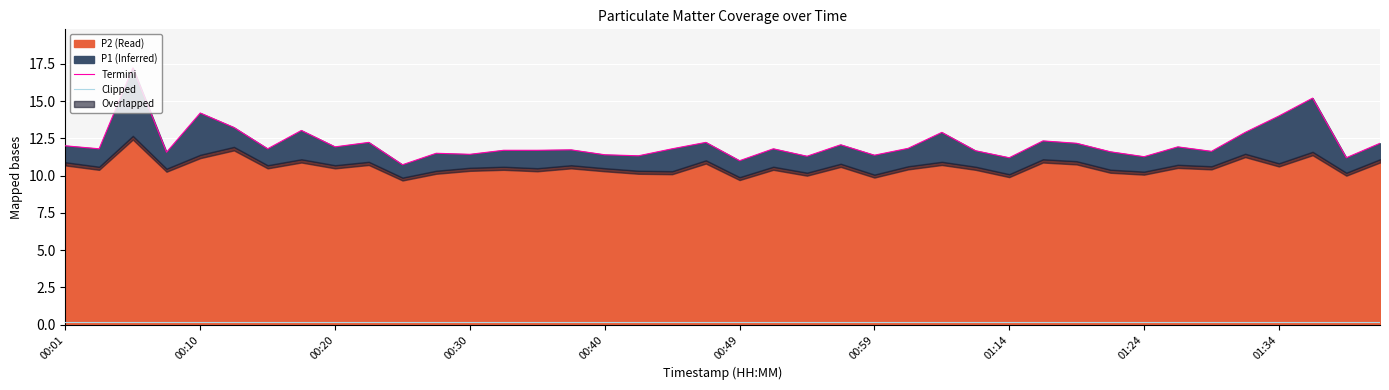

How many lines are shown in the chart?

2